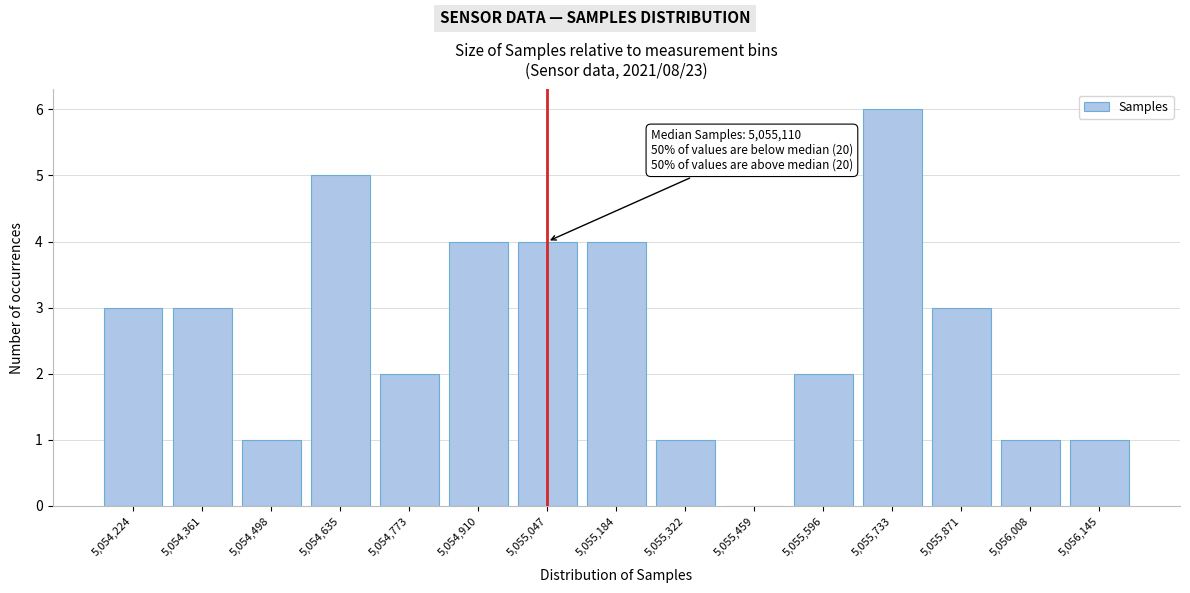

Reading left to right, what are all the values shown in this chart?

5,054,224=3	5,054,361=3	5,054,498=1	5,054,635=5	5,054,773=2	5,054,910=4	5,055,047=4	5,055,184=4	5,055,322=1	5,055,459=0	5,055,596=2	5,055,733=6	5,055,871=3	5,056,008=1	5,056,145=1